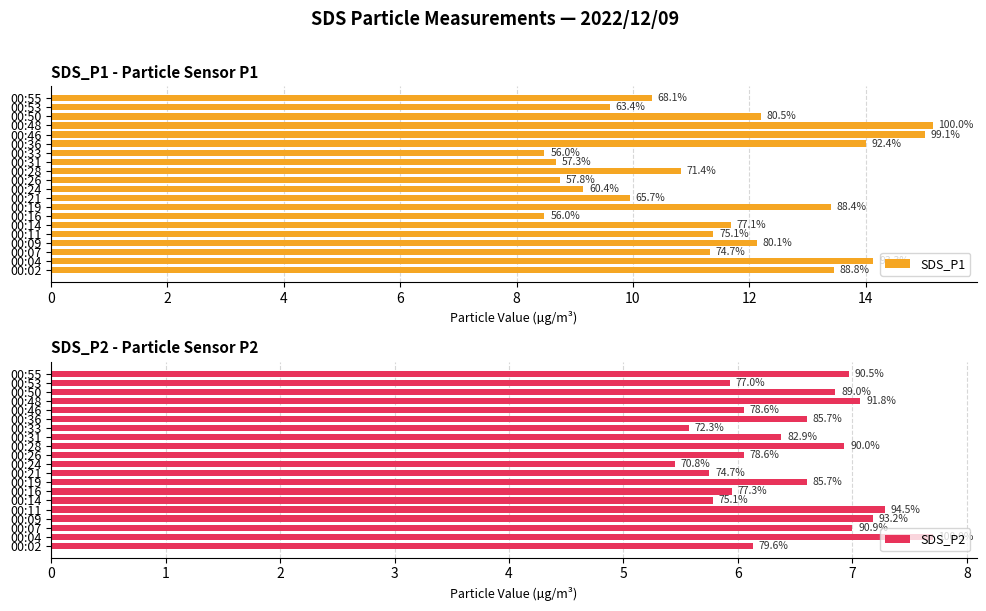

What is the smallest value displayed?

5.5